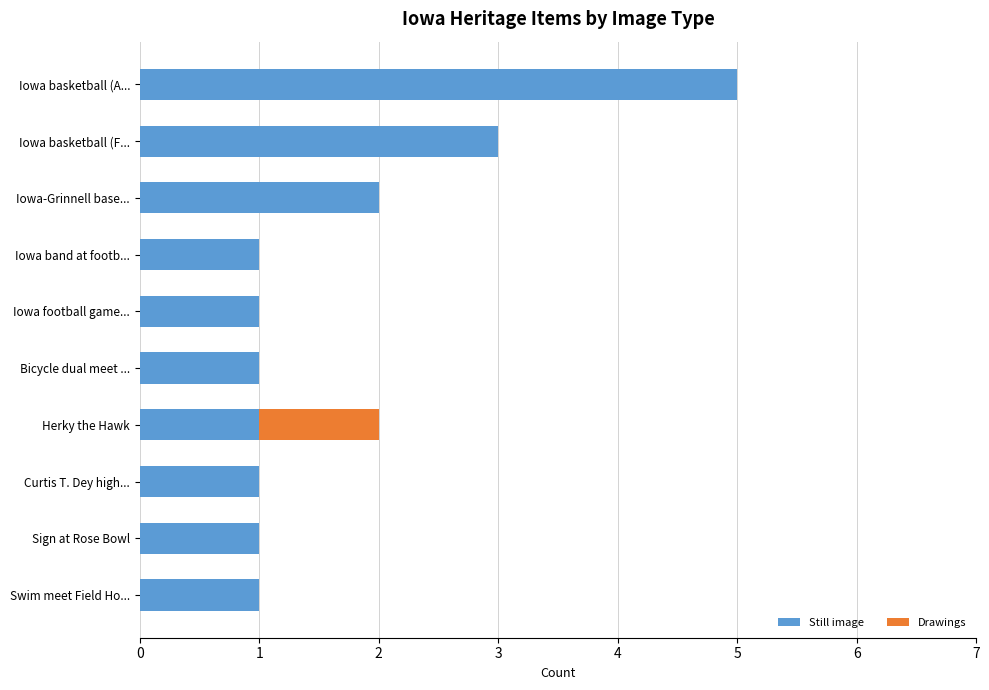

True or false: Still image has a value of 1 at Iowa basketball (F....

False